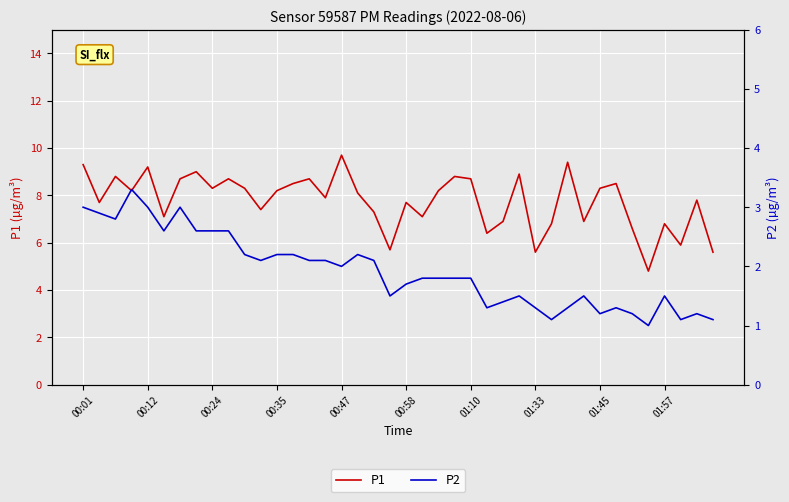

The value of P1 at 00:01 is 9.3. True or false?

True